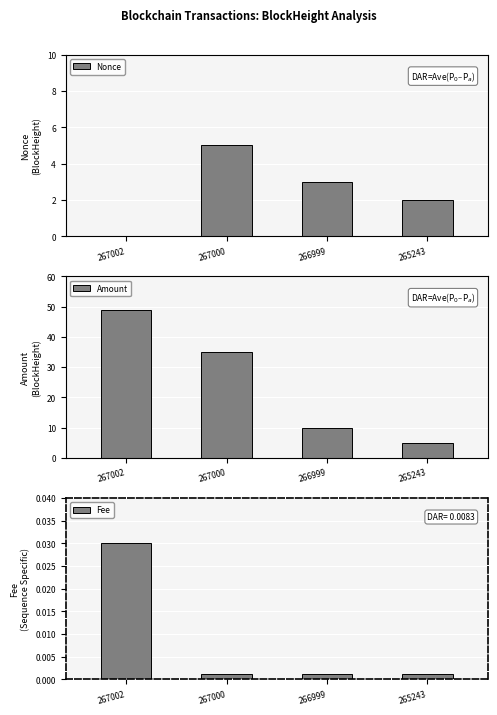

Which series has the largest total across all categories?

Amount